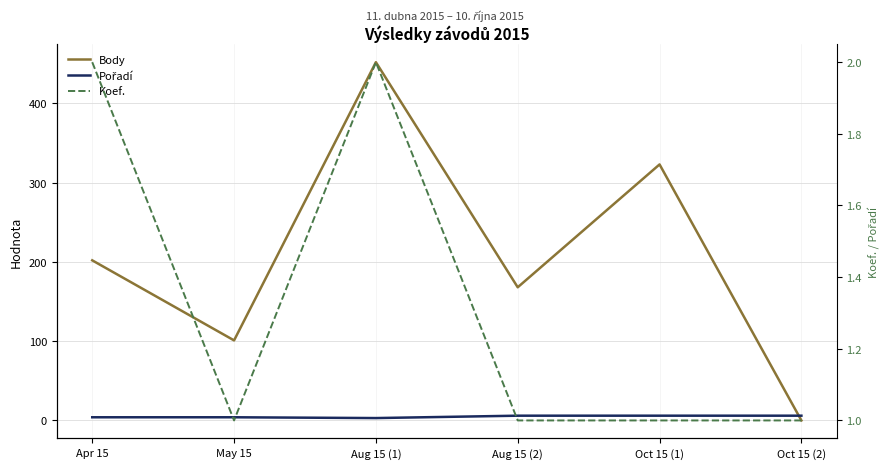

What is the lowest value of the Pořadí series?

3